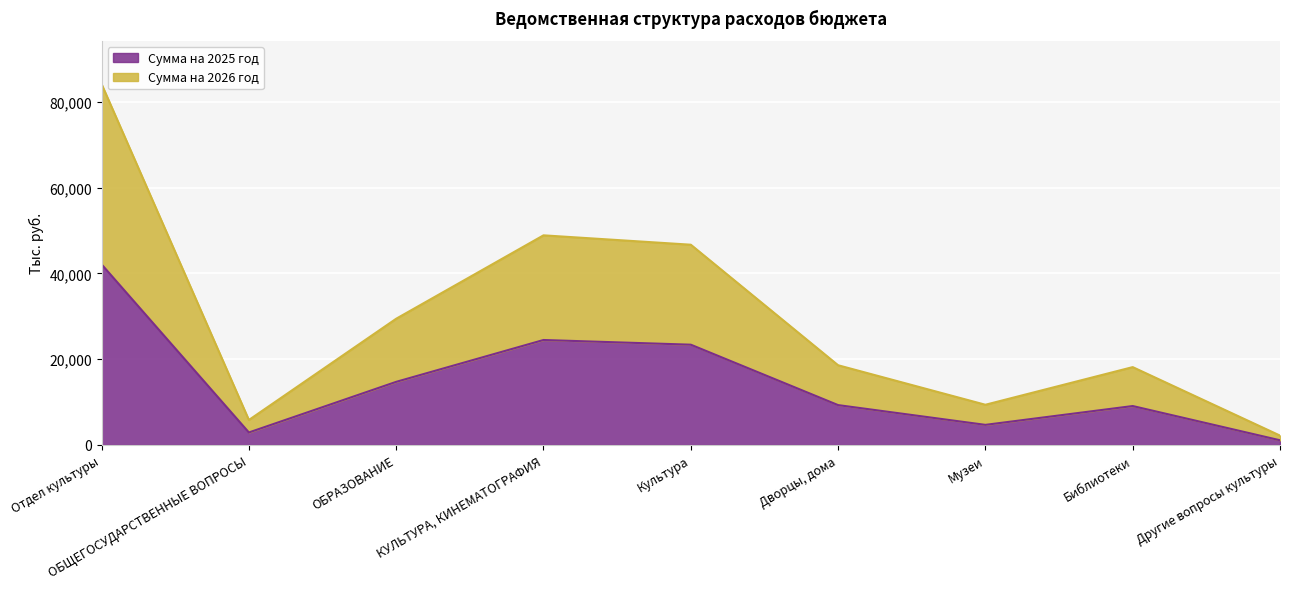

The Сумма на 2026 год series shows 31281.1 at Библиотеки. True or false?

False